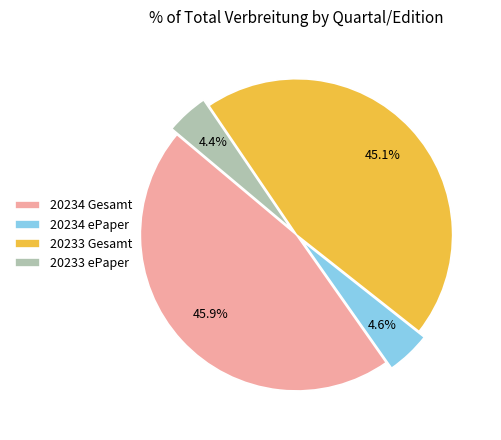

Combined, what portion of the pie is 20234 ePaper and 20233 ePaper?

9.0%